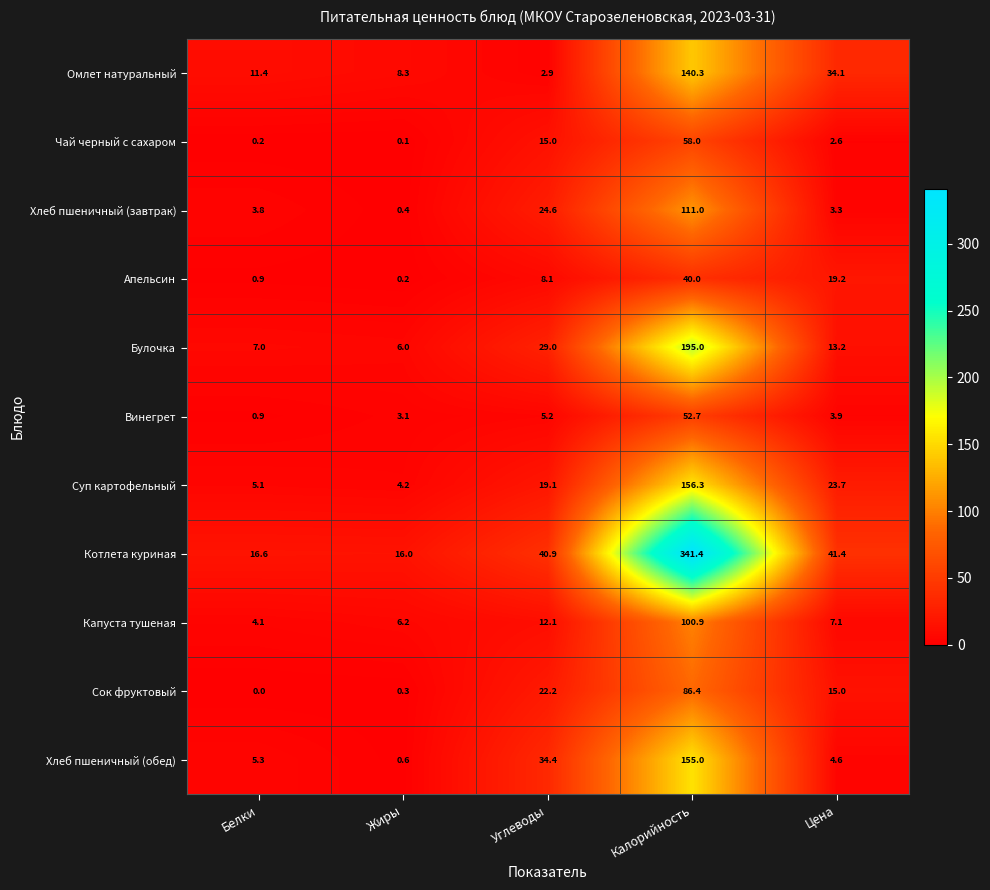

The Сок фруктовый series shows 35.3 at Углеводы. True or false?

False